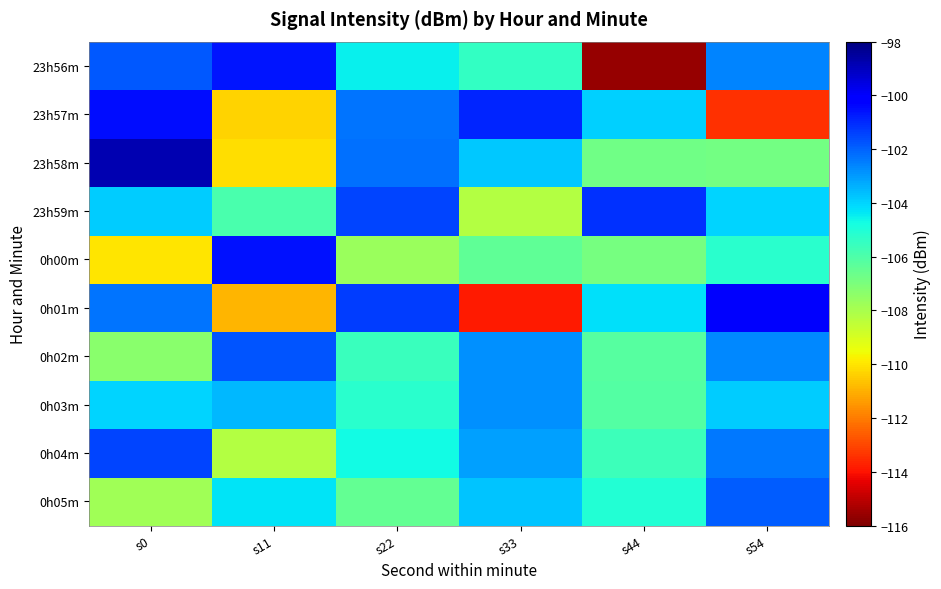

How many data points does each series have?

6